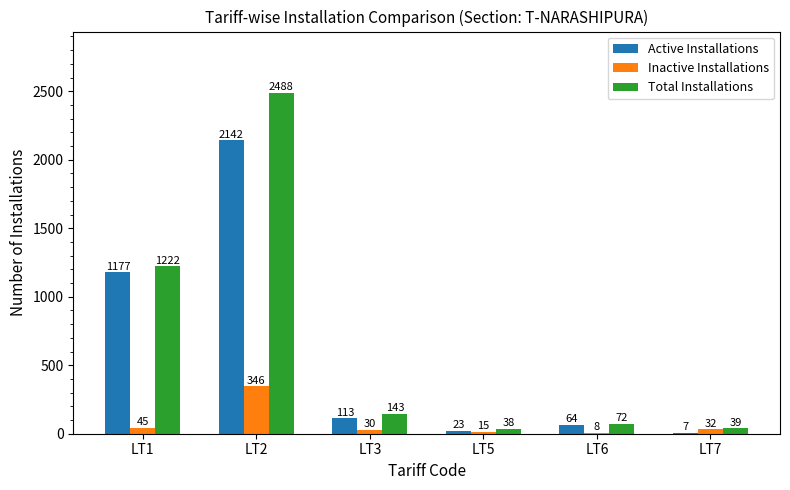

The Total Installations series shows 39 at LT7. True or false?

True